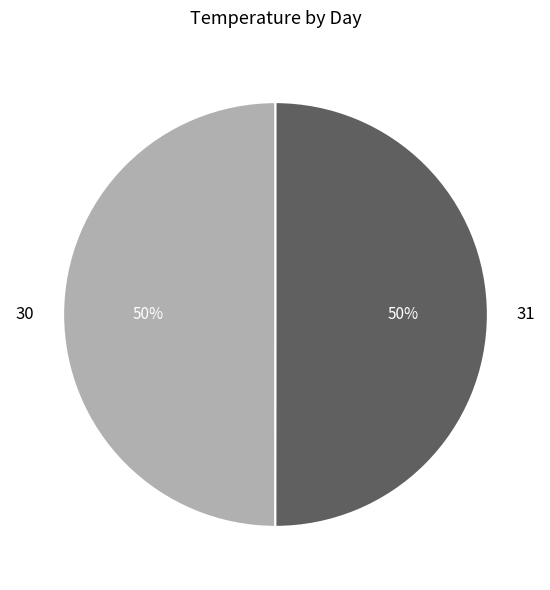

True or false: 31 accounts for 42% of the total.

False